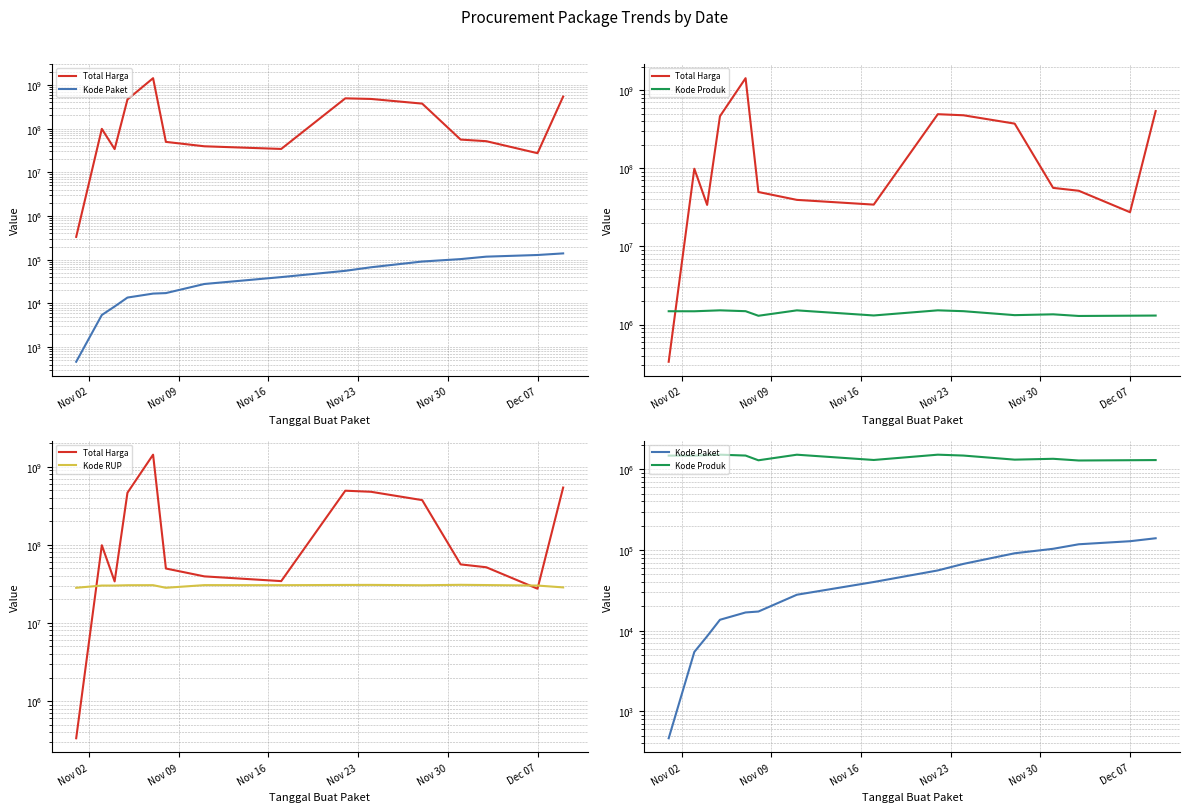

Count the number of data series in this chart.

4